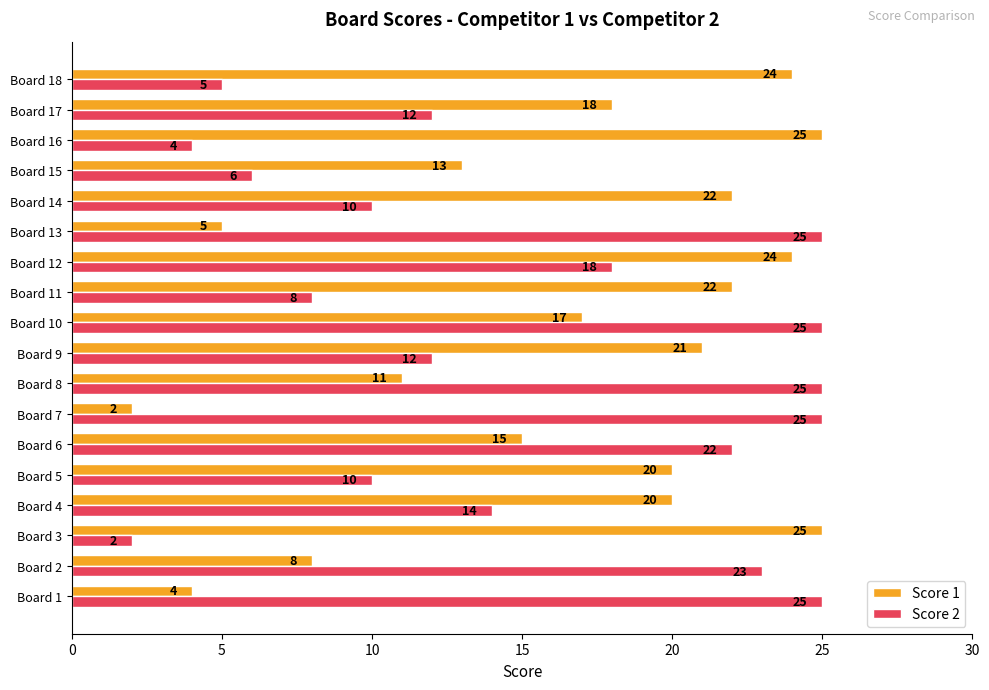

At how many categories does at least one series exceed 12?

18